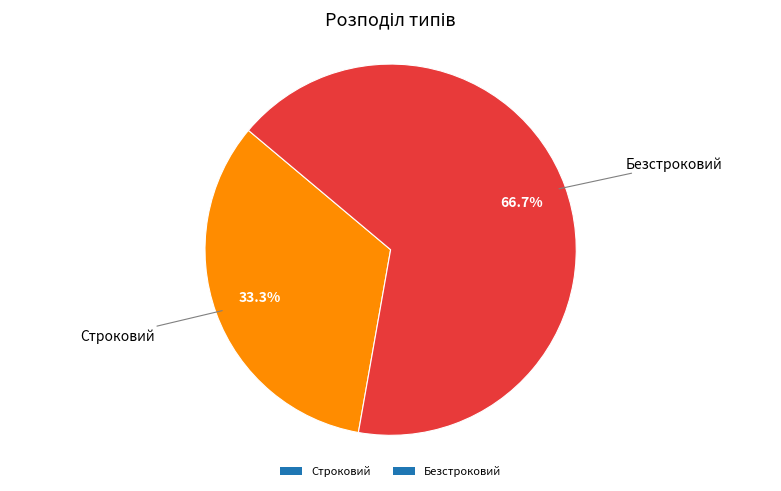

Count the number of slices in the pie.

2